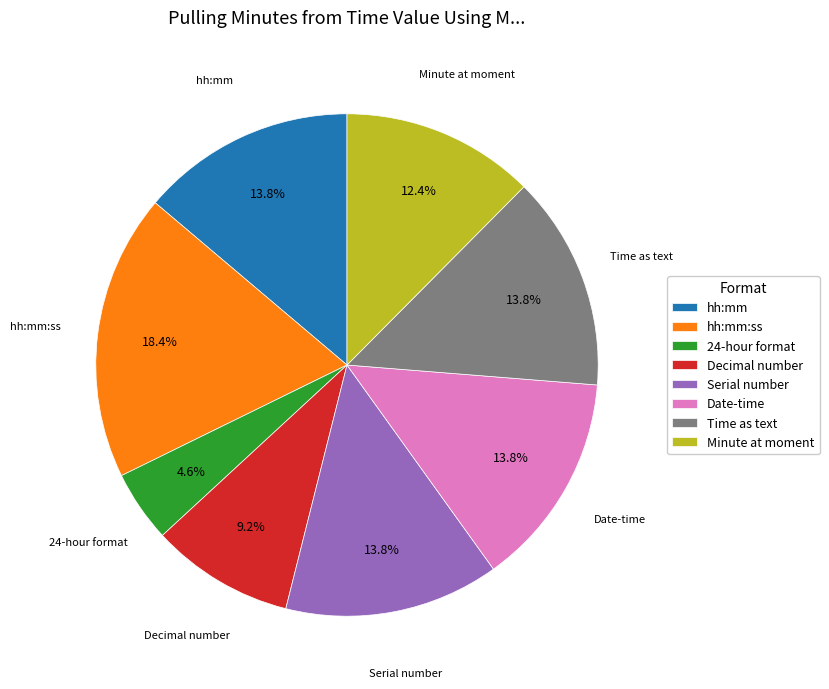

Is it true that Serial number is 29% of the pie?

False